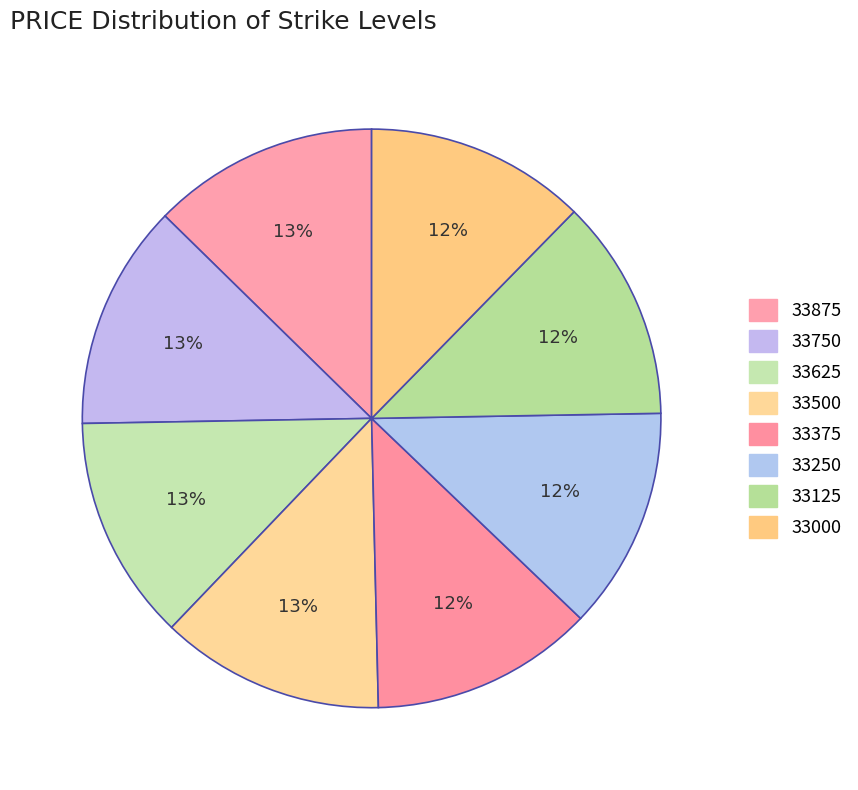

Which slice is the largest?

33875